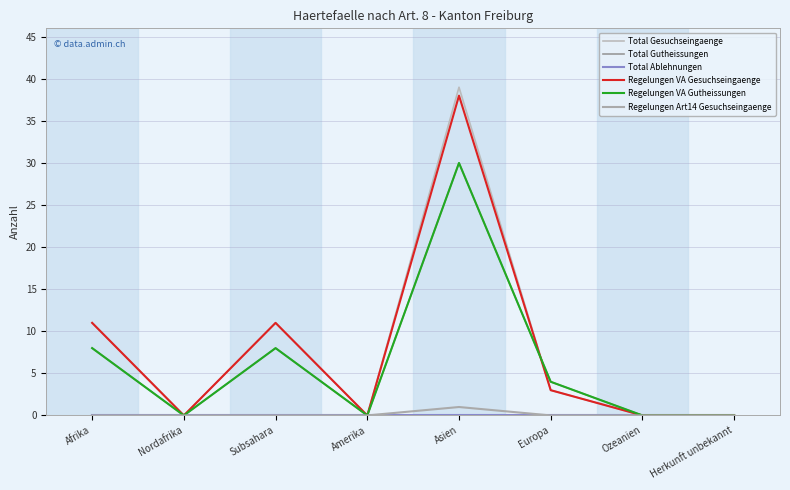

List the series in order of their peak value, lowest first.

Total Ablehnungen, Regelungen Art14 Gesuchseingaenge, Total Gutheissungen, Regelungen VA Gutheissungen, Regelungen VA Gesuchseingaenge, Total Gesuchseingaenge